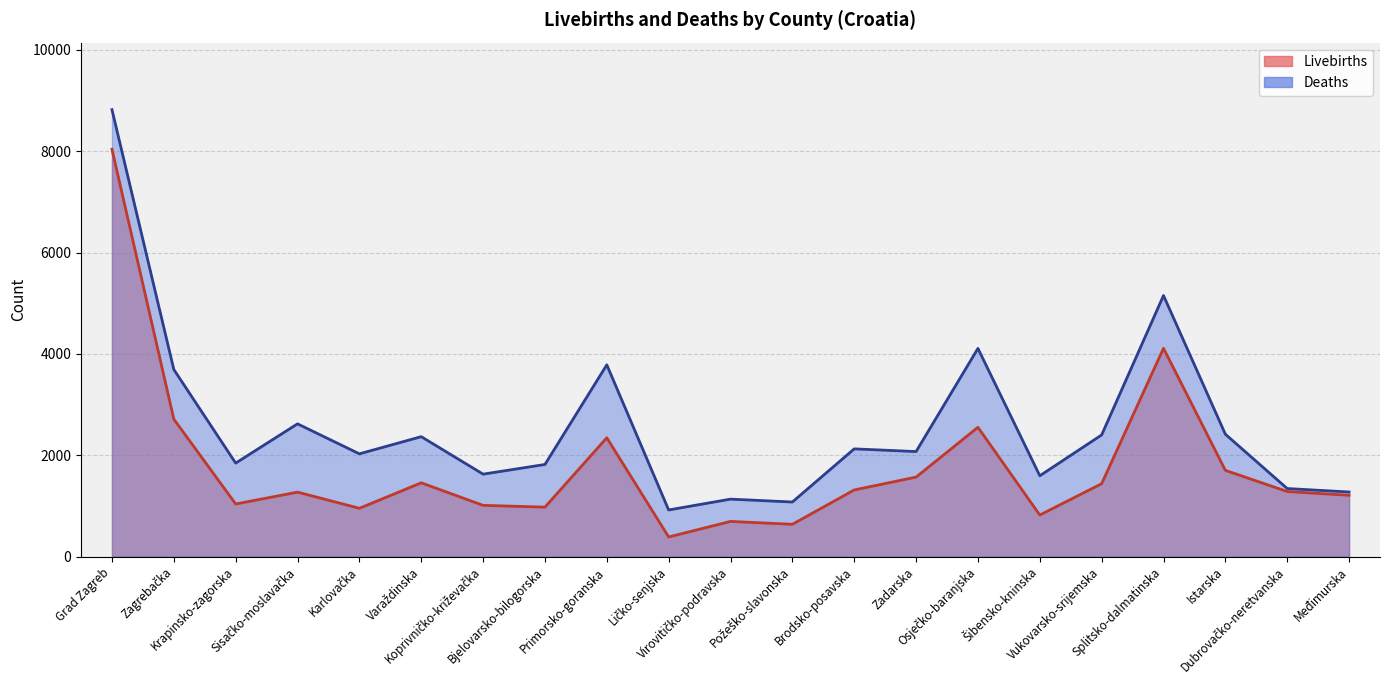

Where does the Livebirths series first go above 1283?

Grad Zagreb